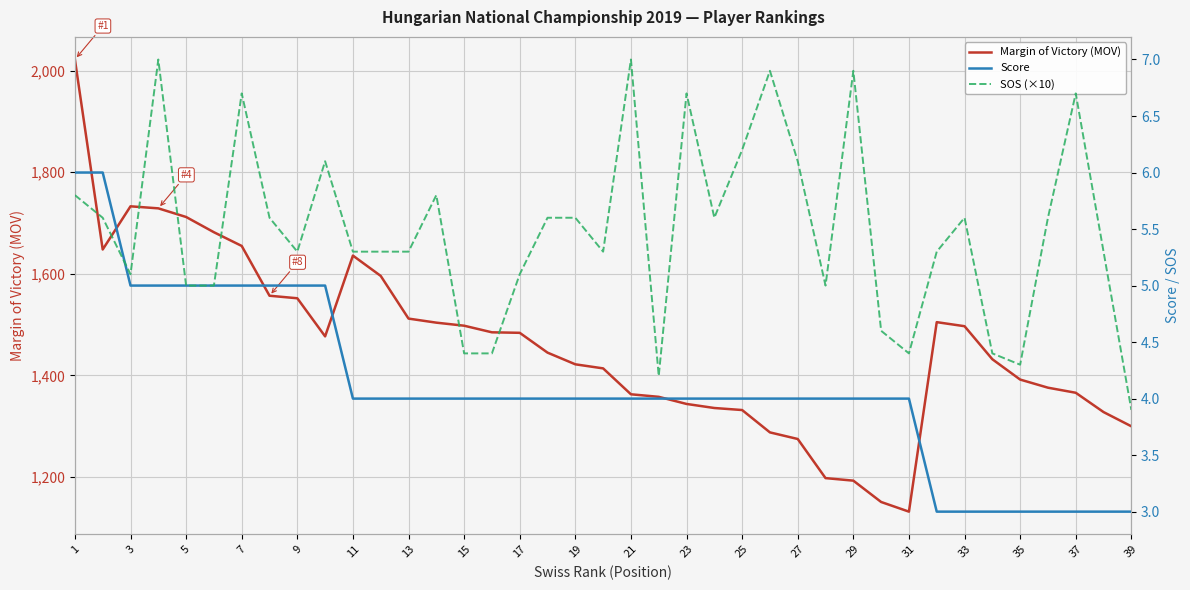

How many data points does each series have?

39